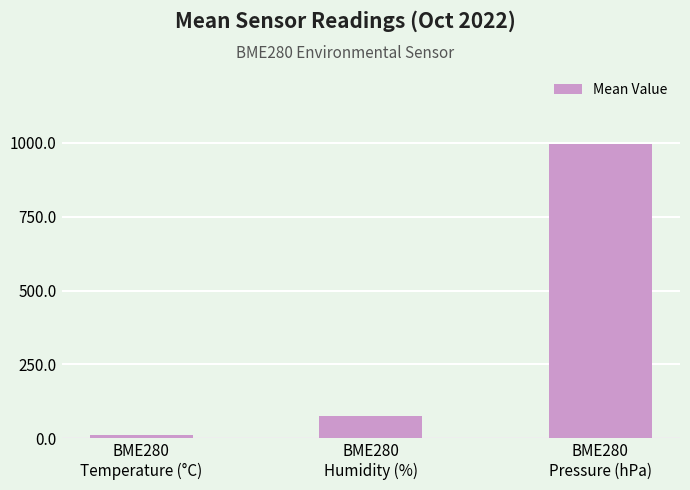

Rank the categories by value from lowest to highest.

BME280
Temperature (°C), BME280
Humidity (%), BME280
Pressure (hPa)